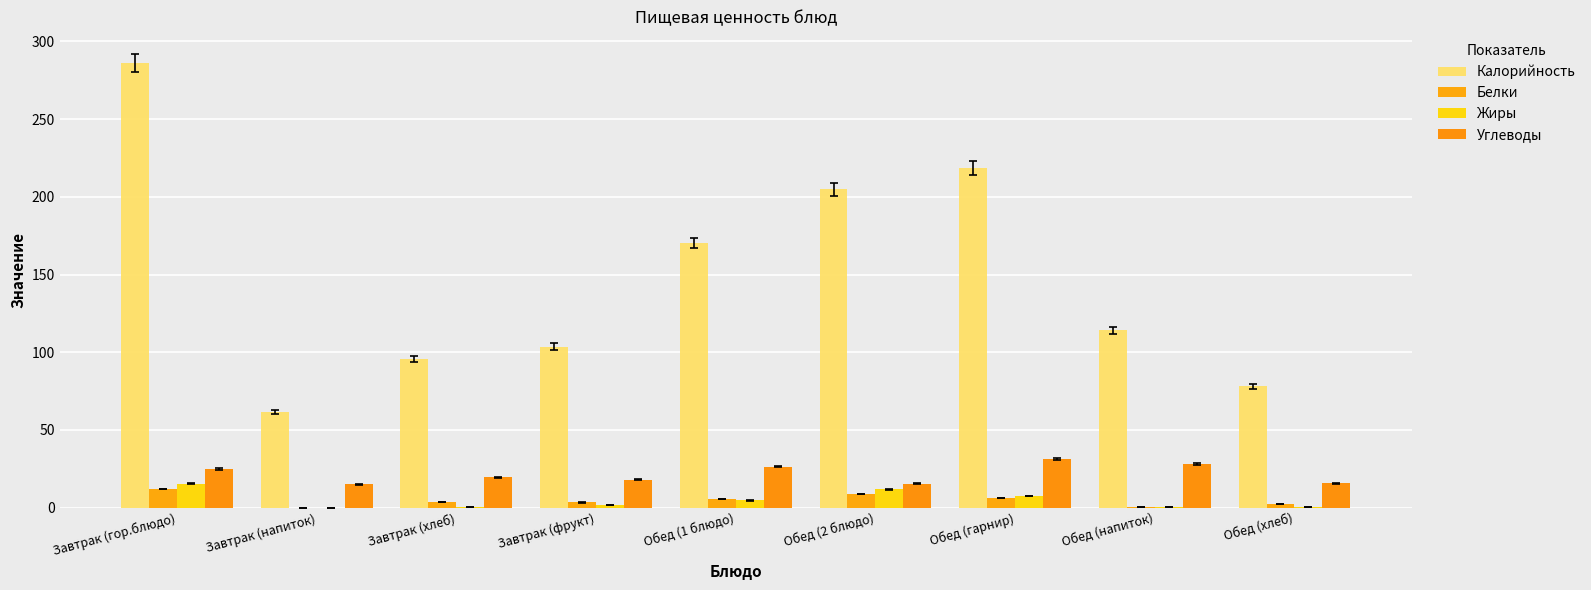

What is the average value of the Белки series?

4.7